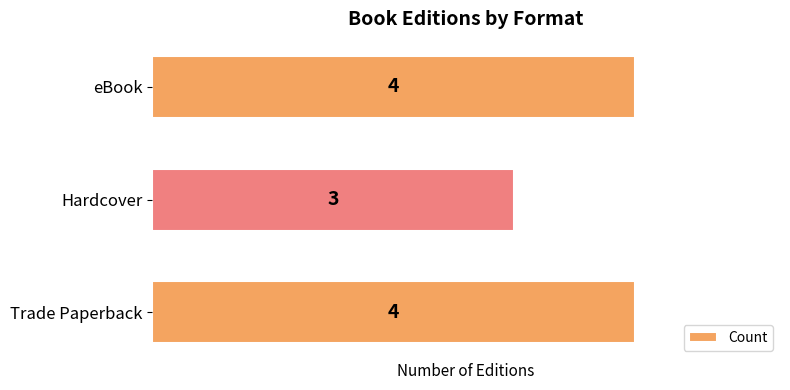

The chart shows a value of 3 at Hardcover. True or false?

True